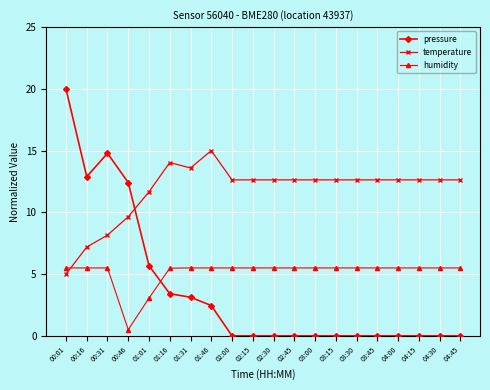

Is it true that humidity equals 5.5 at 01:46?

True